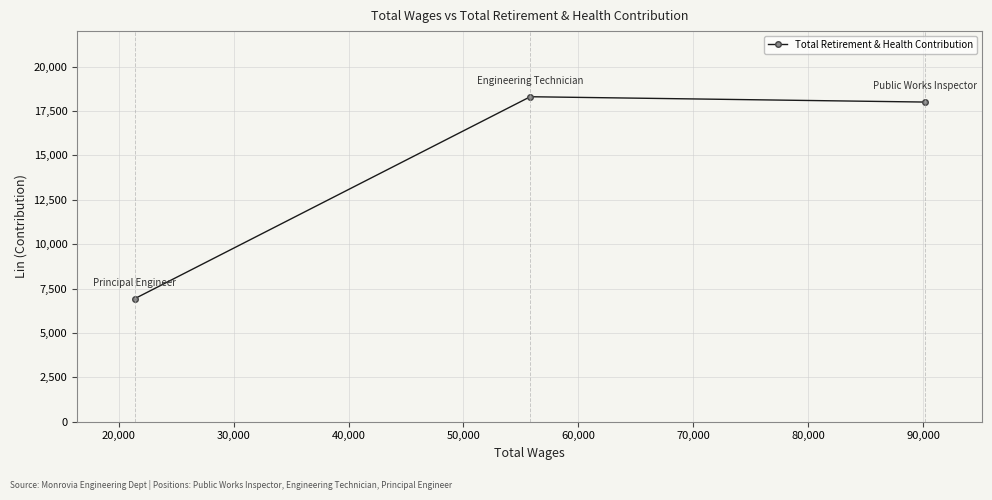

What is the maximum value shown in the chart?

18304